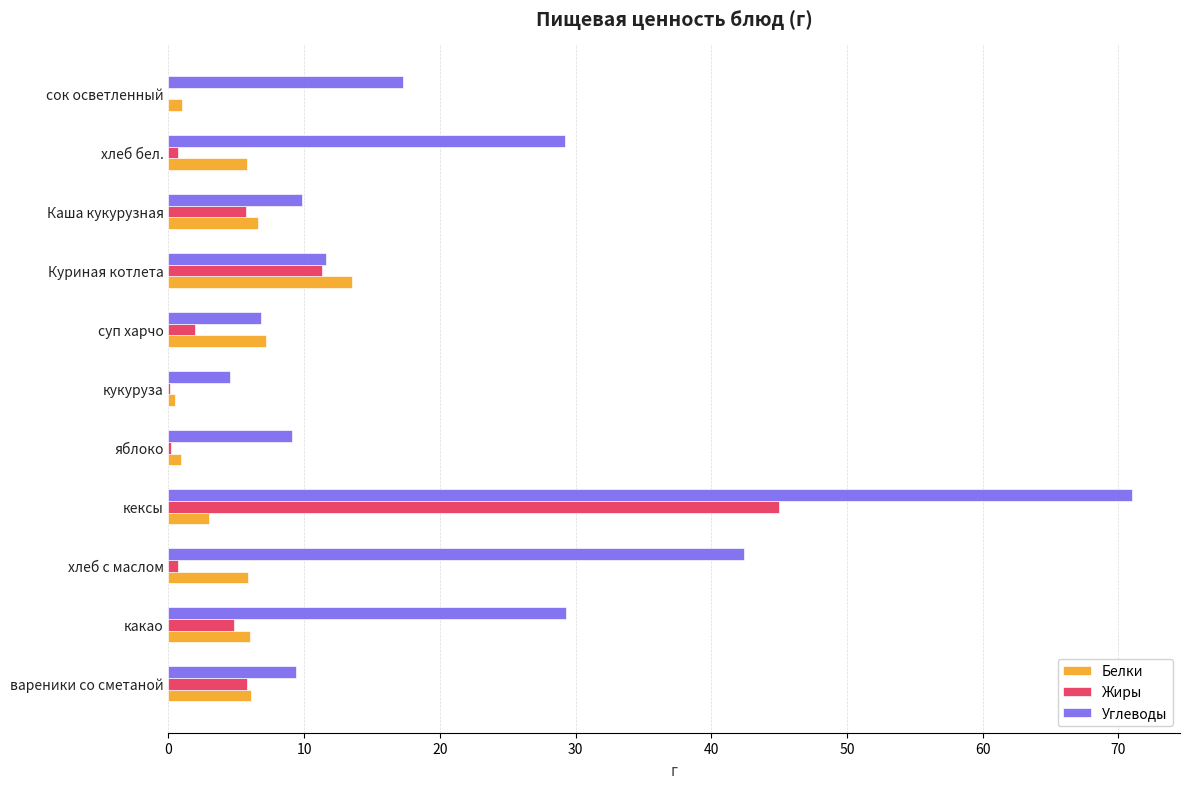

How many values in the Углеводы series exceed 11?

6